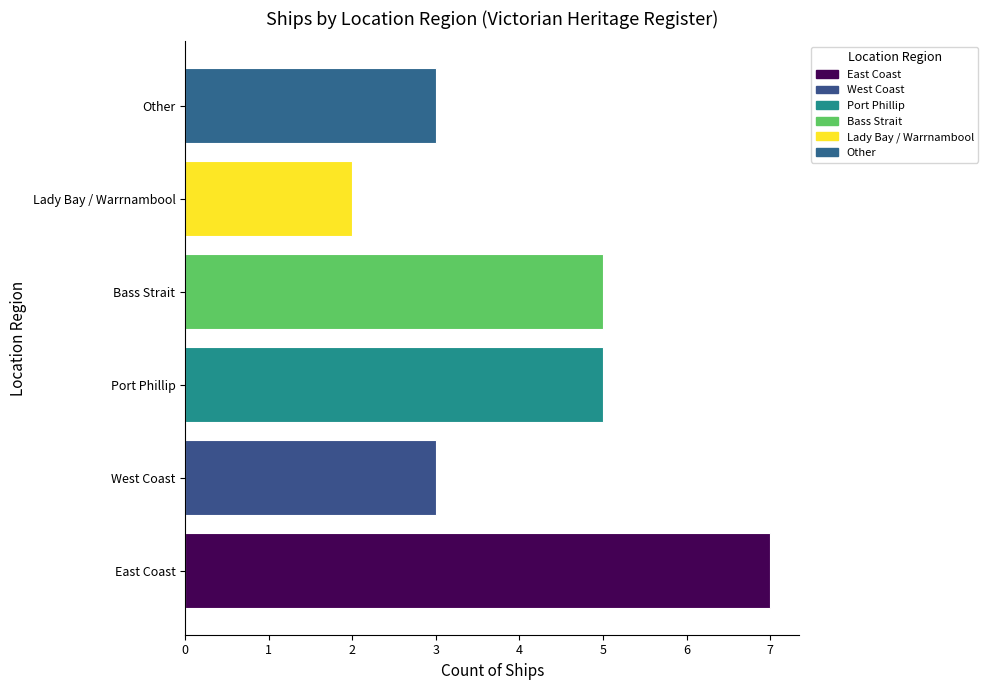

What is the ratio of the value at Port Phillip to the value at West Coast?

1.7